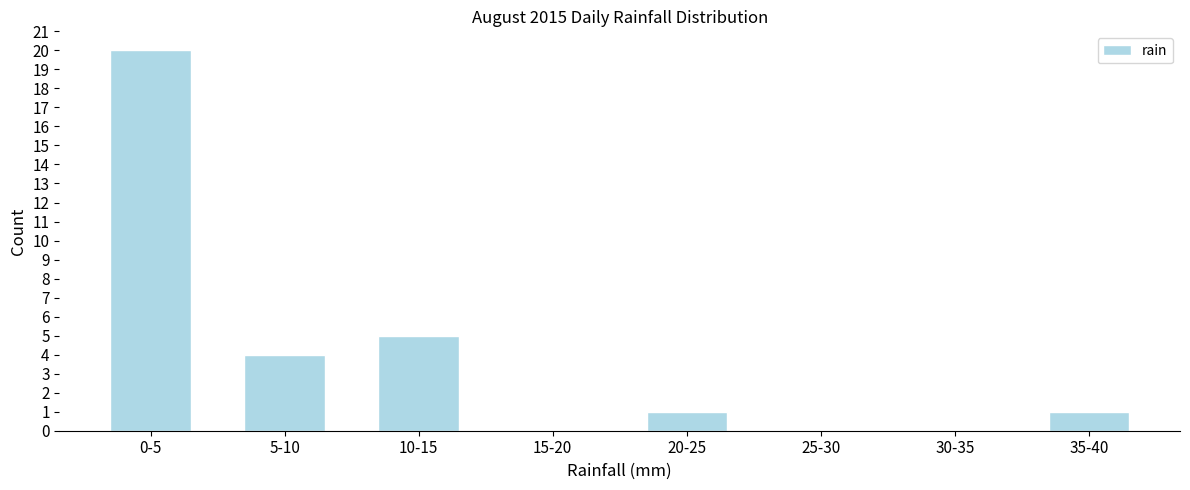

Reading right to left, what are all the values shown in this chart?

35-40=1	30-35=0	25-30=0	20-25=1	15-20=0	10-15=5	5-10=4	0-5=20